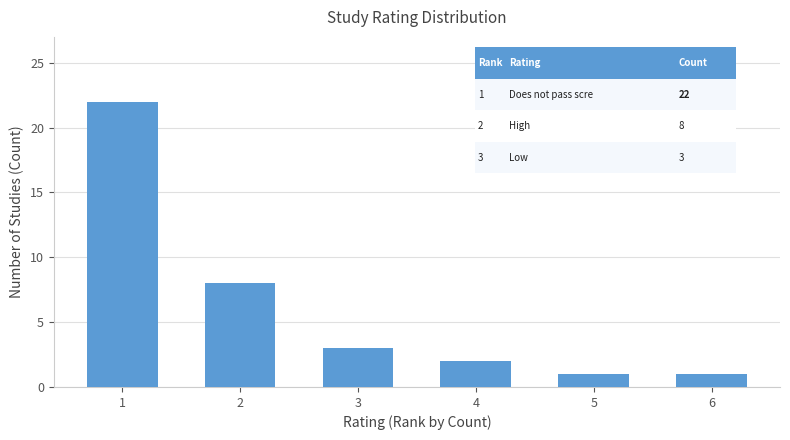

What is the maximum value shown in the chart?

22